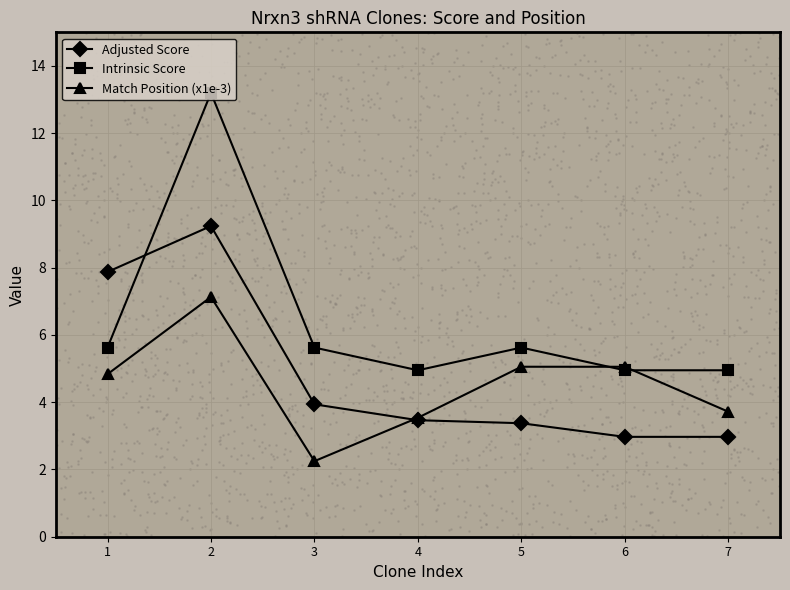

Which series reaches the minimum Y coordinate?

Match Position (x1e-3)